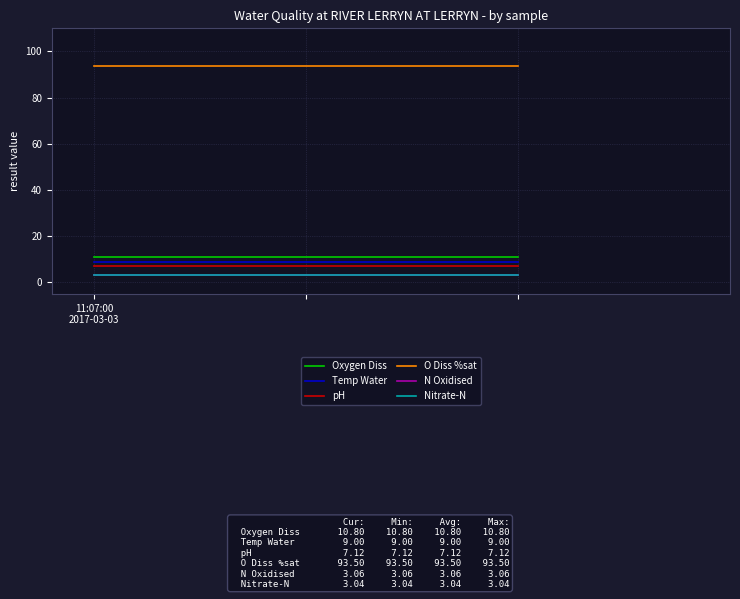

The N Oxidised series shows 1.0 at 11:07:00
2017-03-03. True or false?

False